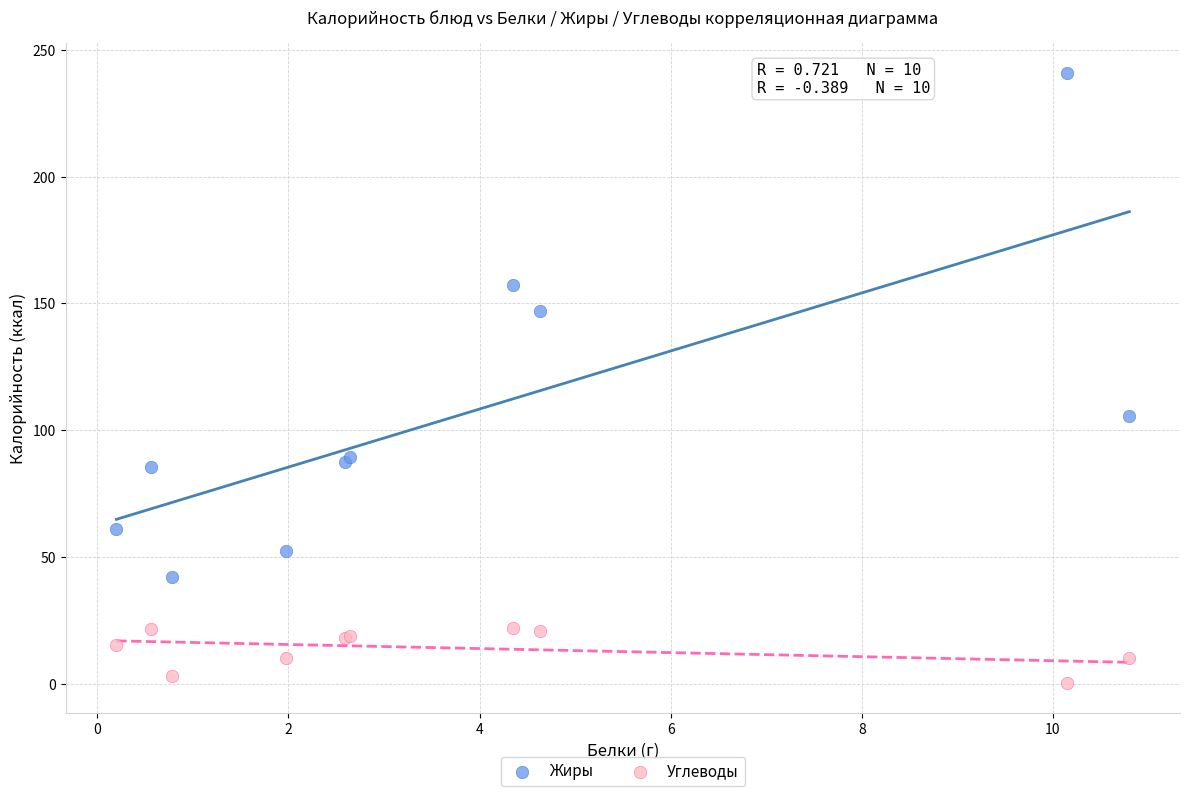

Which series reaches the minimum Y coordinate?

Углеводы